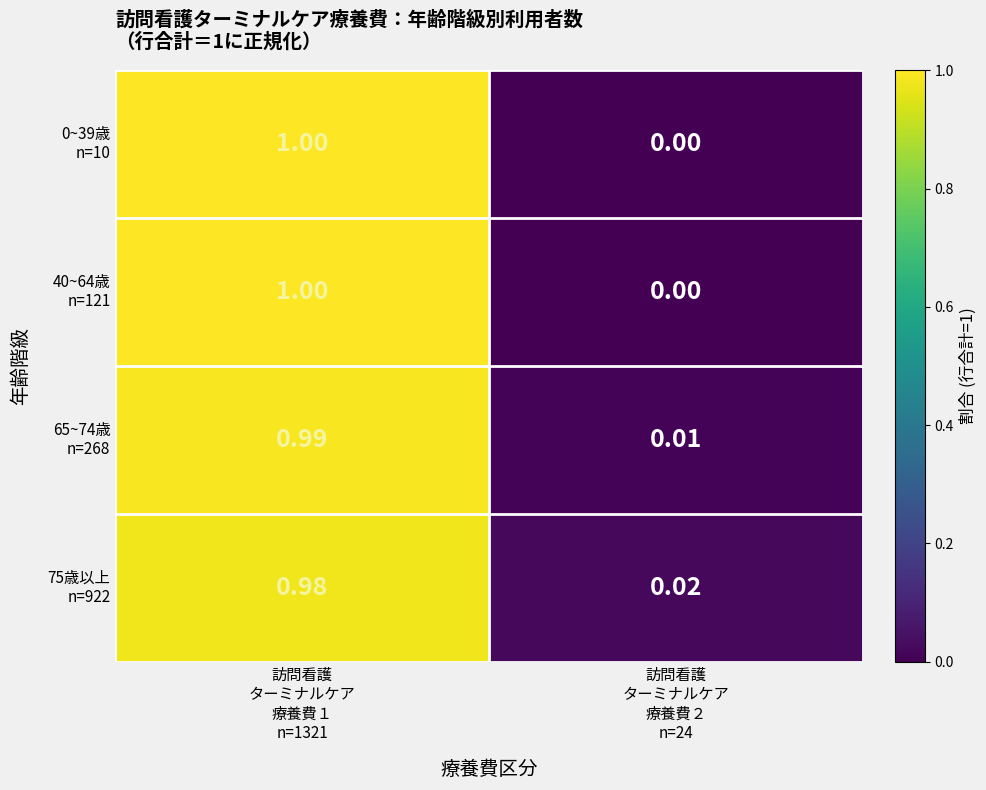

Rank the series by their maximum value, from lowest to highest.

75歳以上 n=922, 65~74歳 n=268, 0~39歳 n=10, 40~64歳 n=121